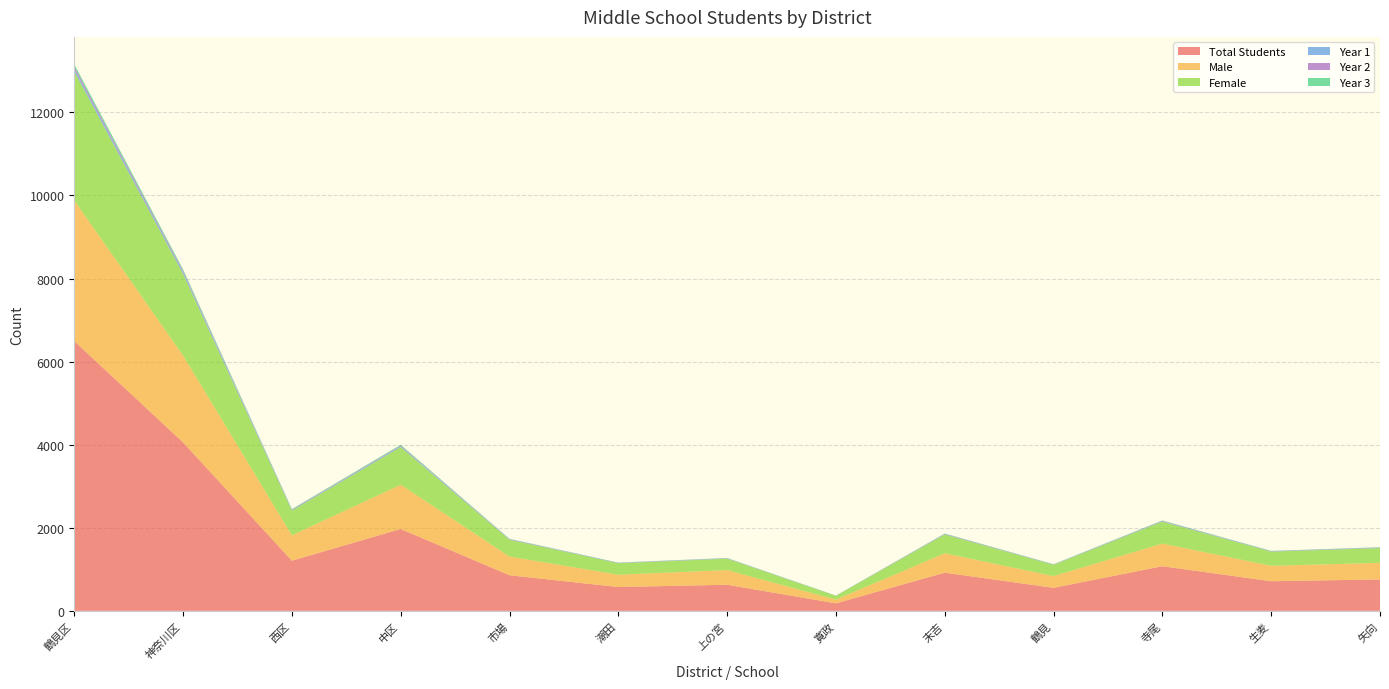

Reading left to right, extract all data points from this chart.

Total Students: 鶴見区=6493	神奈川区=4055	西区=1207	中区=1971	市場=856	潮田=573	上の宮=628	寛政=181	末吉=919	鶴見=554	寺尾=1074	生麦=713	矢向=756
Male: 鶴見区=3387	神奈川区=2092	西区=611	中区=1066	市場=451	潮田=296	上の宮=354	寛政=90	末吉=467	鶴見=283	寺尾=546	生麦=371	矢向=400
Female: 鶴見区=3106	神奈川区=1963	西区=596	中区=905	市場=405	潮田=277	上の宮=274	寛政=91	末吉=452	鶴見=271	寺尾=528	生麦=342	矢向=356
Year 1: 鶴見区=56	神奈川区=37	西区=11	中区=18	市場=8	潮田=5	上の宮=5	寛政=2	末吉=7	鶴見=5	寺尾=9	生麦=6	矢向=7
Year 2: 鶴見区=61	神奈川区=37	西区=13	中区=18	市場=8	潮田=6	上の宮=6	寛政=2	末吉=9	鶴見=5	寺尾=10	生麦=6	矢向=7
Year 3: 鶴見区=55	神奈川区=36	西区=12	中区=20	市場=6	潮田=5	上の宮=6	寛政=2	末吉=8	鶴見=5	寺尾=9	生麦=6	矢向=6